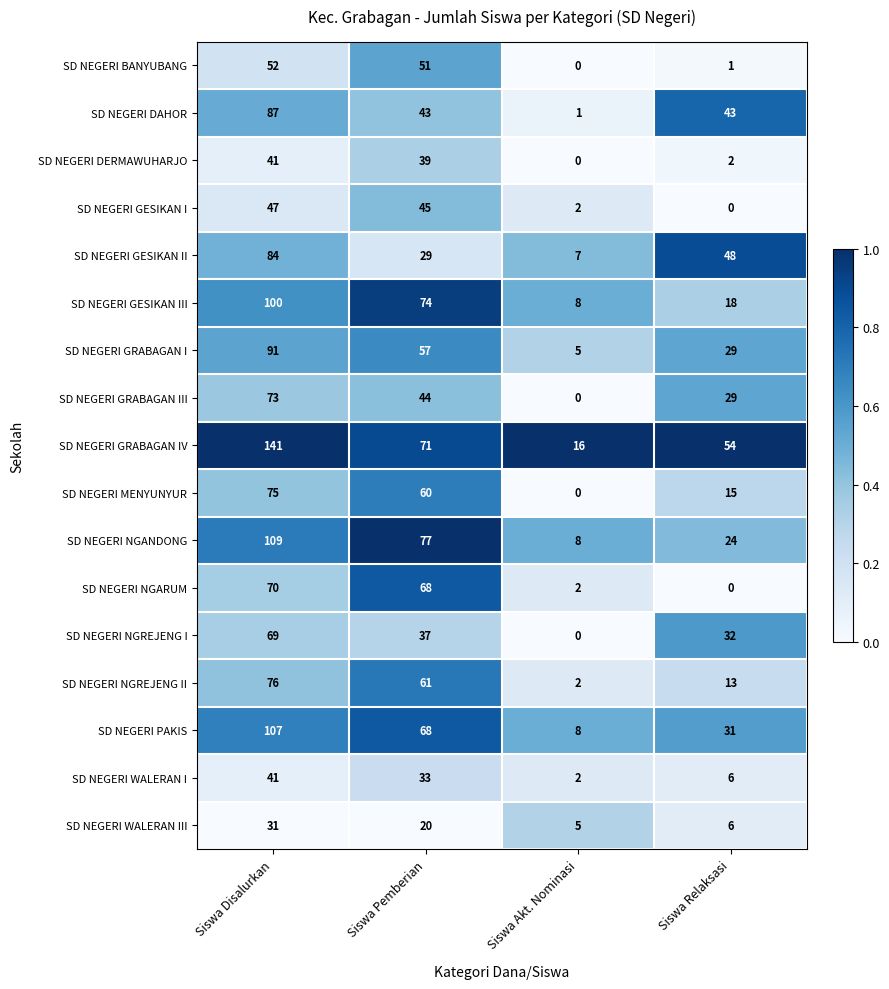

At which label does SD NEGERI GRABAGAN IV reach its peak?

Siswa Disalurkan